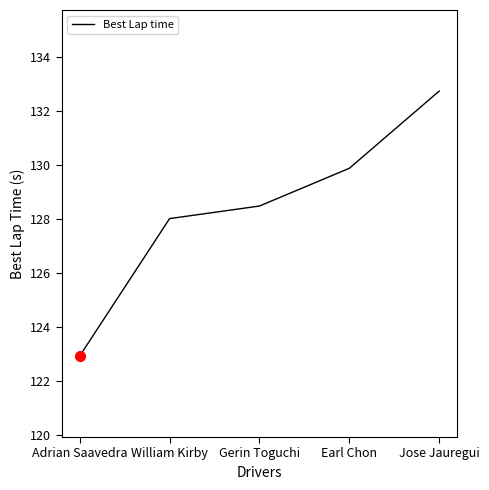

What is the approximate value at Jose Jauregui?

132.7